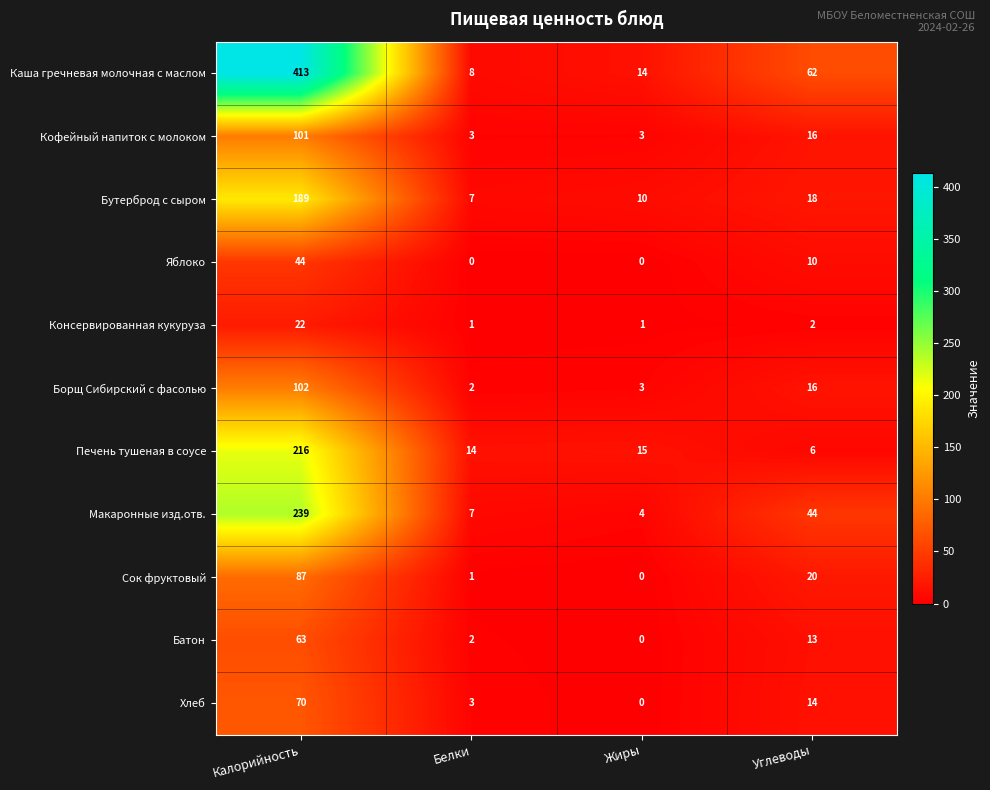

Which category has the lowest value in the Хлеб series?

Жиры